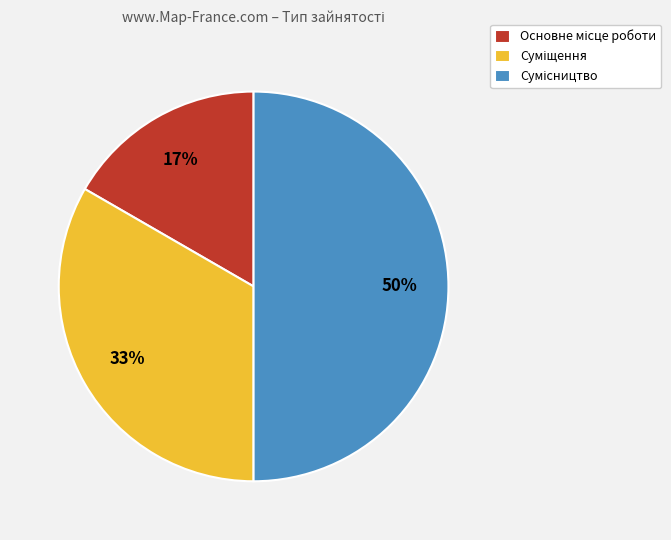

To the nearest percent, what is the difference between the largest and smallest slice percentages?

33%